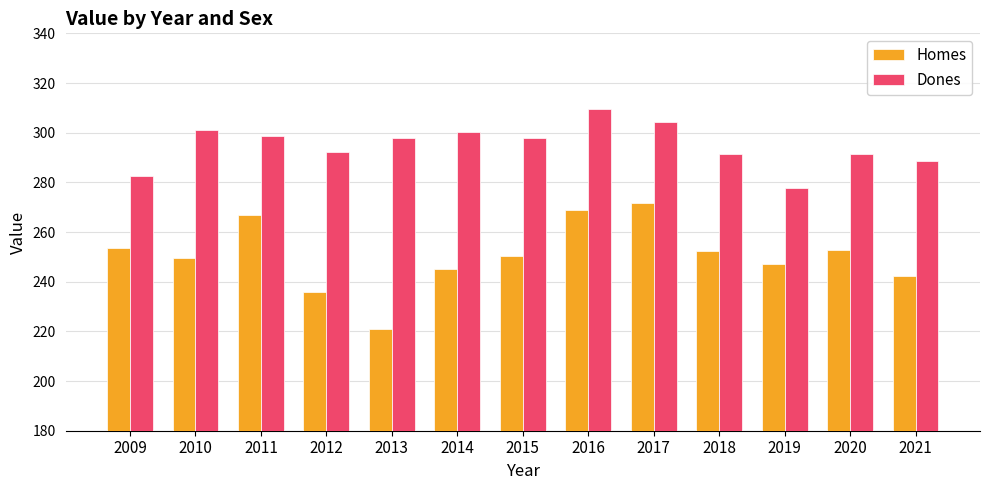

Which series has the largest range (max minus min)?

Homes